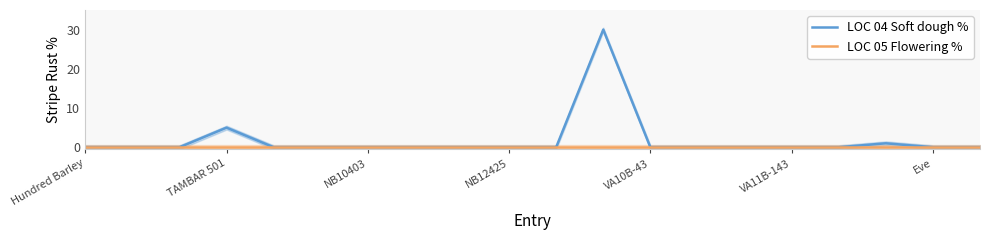

Which series has the largest range (max minus min)?

LOC 04 Soft dough %